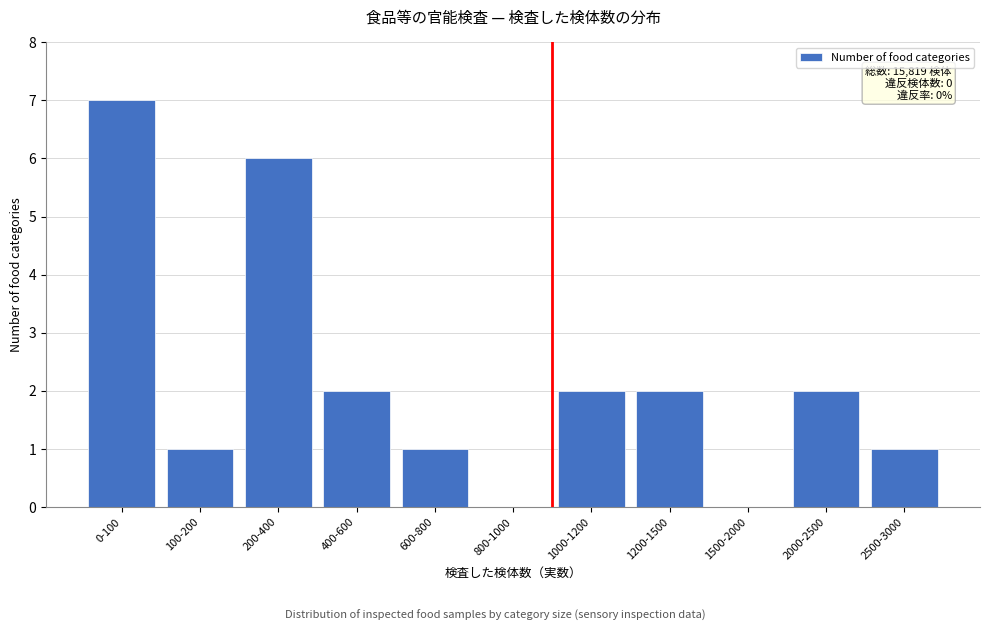

Reading left to right, extract all data points from this chart.

0-100=7	100-200=1	200-400=6	400-600=2	600-800=1	800-1000=0	1000-1200=2	1200-1500=2	1500-2000=0	2000-2500=2	2500-3000=1